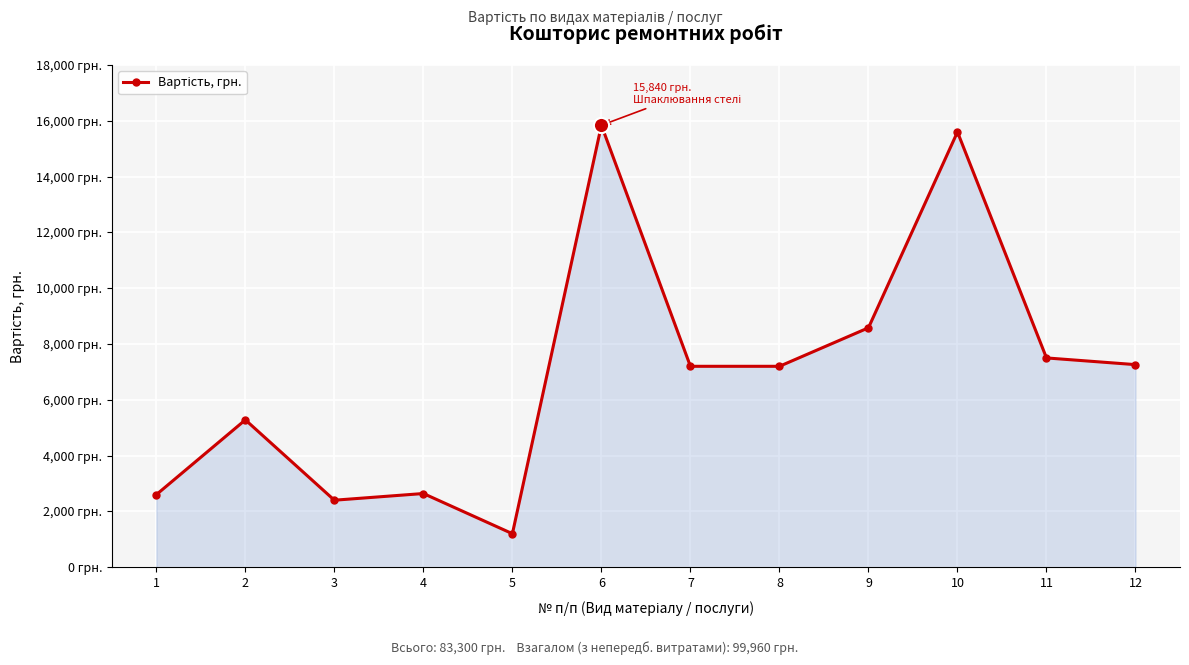

Is this an area chart (filled region under the line)?

Yes